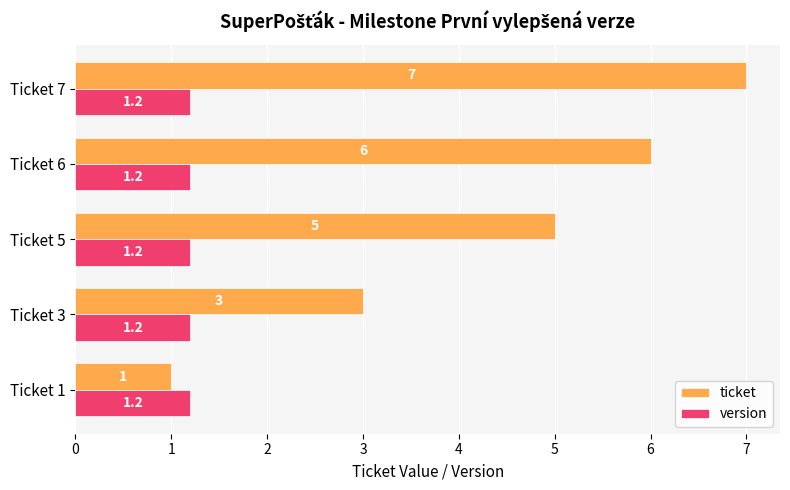

What is the sum of all version values?

6.0